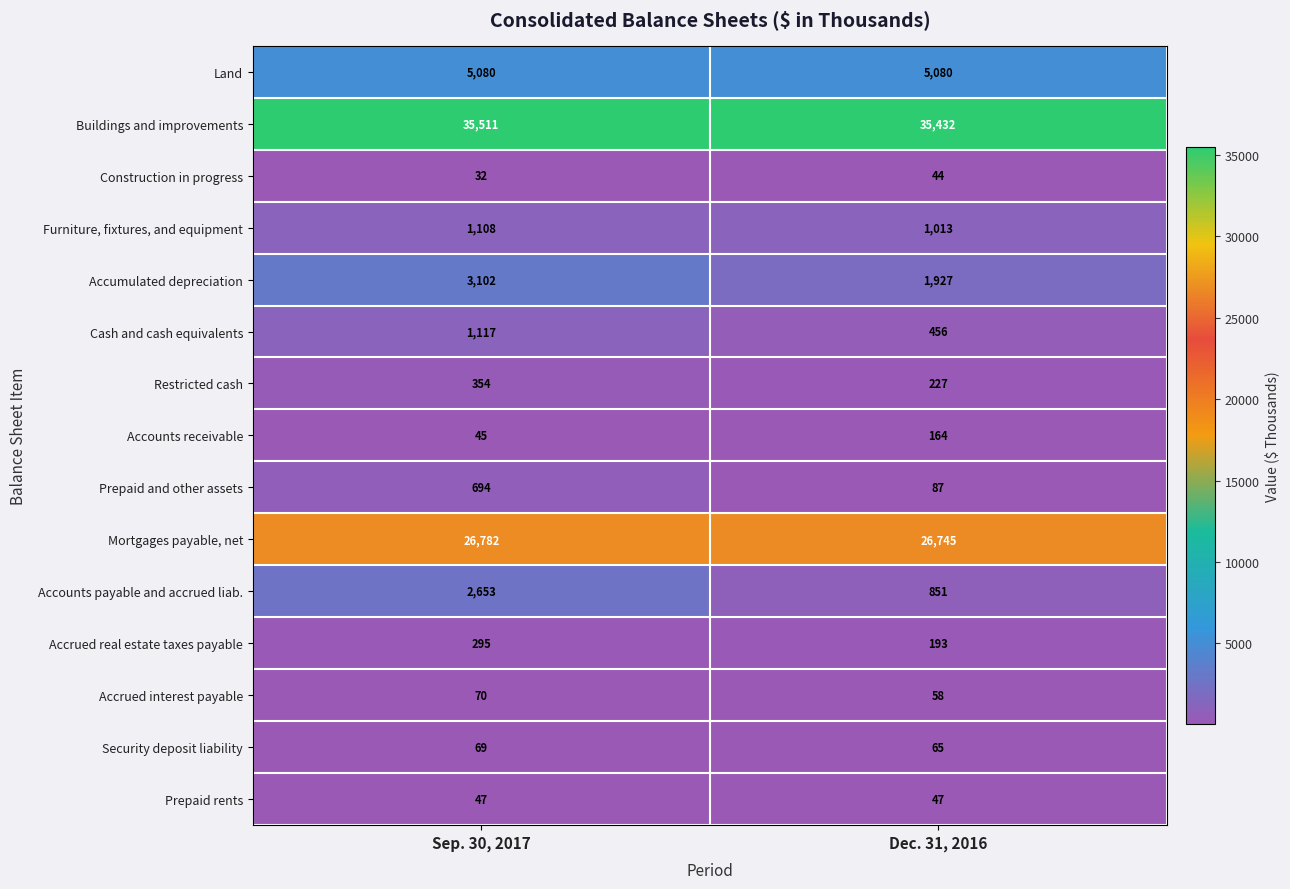

Reading left to right, extract all data points from this chart.

Land: Sep. 30, 2017=5080	Dec. 31, 2016=5080
Buildings and improvements: Sep. 30, 2017=35511	Dec. 31, 2016=35432
Construction in progress: Sep. 30, 2017=32	Dec. 31, 2016=44
Furniture, fixtures, and equipment: Sep. 30, 2017=1108	Dec. 31, 2016=1013
Accumulated depreciation: Sep. 30, 2017=3102	Dec. 31, 2016=1927
Cash and cash equivalents: Sep. 30, 2017=1117	Dec. 31, 2016=456
Restricted cash: Sep. 30, 2017=354	Dec. 31, 2016=227
Accounts receivable: Sep. 30, 2017=45	Dec. 31, 2016=164
Prepaid and other assets: Sep. 30, 2017=694	Dec. 31, 2016=87
Mortgages payable, net: Sep. 30, 2017=26782	Dec. 31, 2016=26745
Accounts payable and accrued liab.: Sep. 30, 2017=2653	Dec. 31, 2016=851
Accrued real estate taxes payable: Sep. 30, 2017=295	Dec. 31, 2016=193
Accrued interest payable: Sep. 30, 2017=70	Dec. 31, 2016=58
Security deposit liability: Sep. 30, 2017=69	Dec. 31, 2016=65
Prepaid rents: Sep. 30, 2017=47	Dec. 31, 2016=47